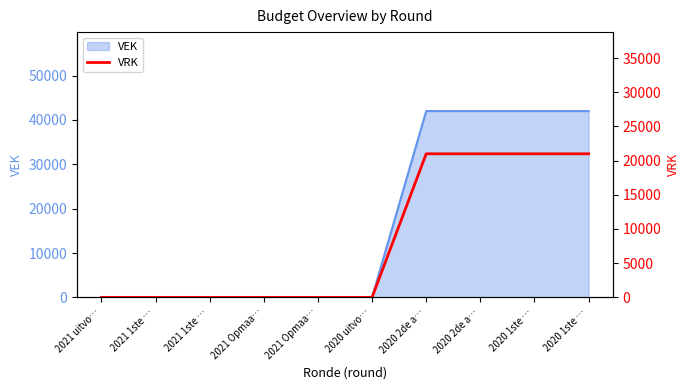

Does the chart have visible grid lines?

No